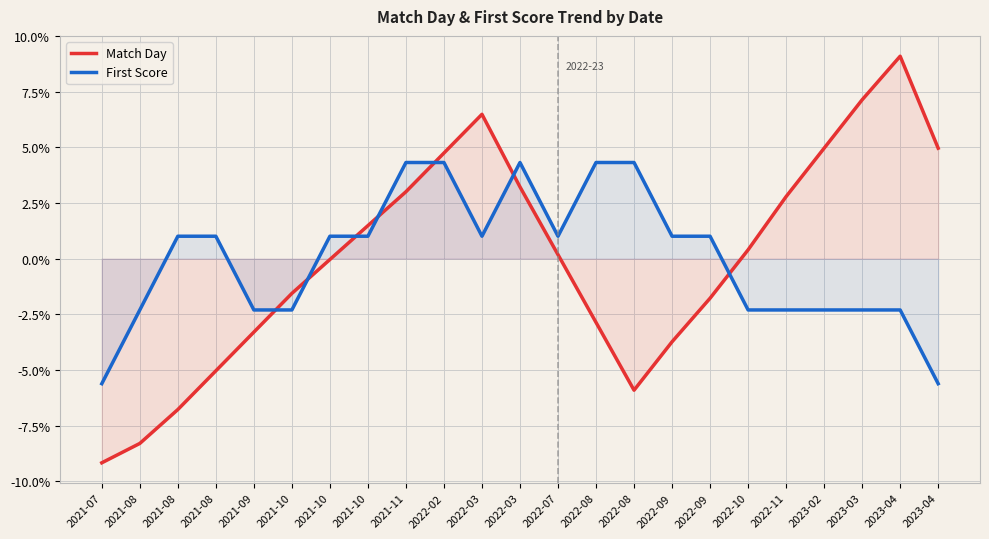

What is the difference between the second highest and second lowest values in the Match Day series?

15.4